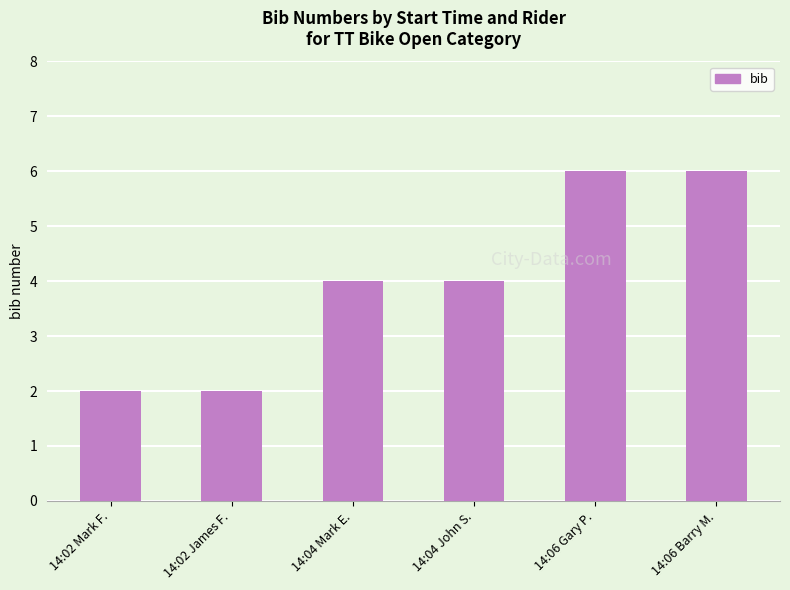

What is the greatest value displayed?

6